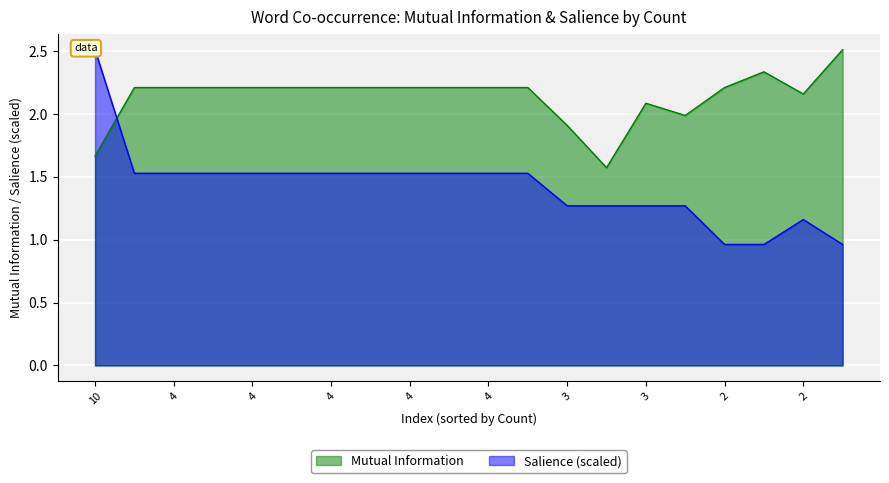

Between 4 and 3, which is larger?

4